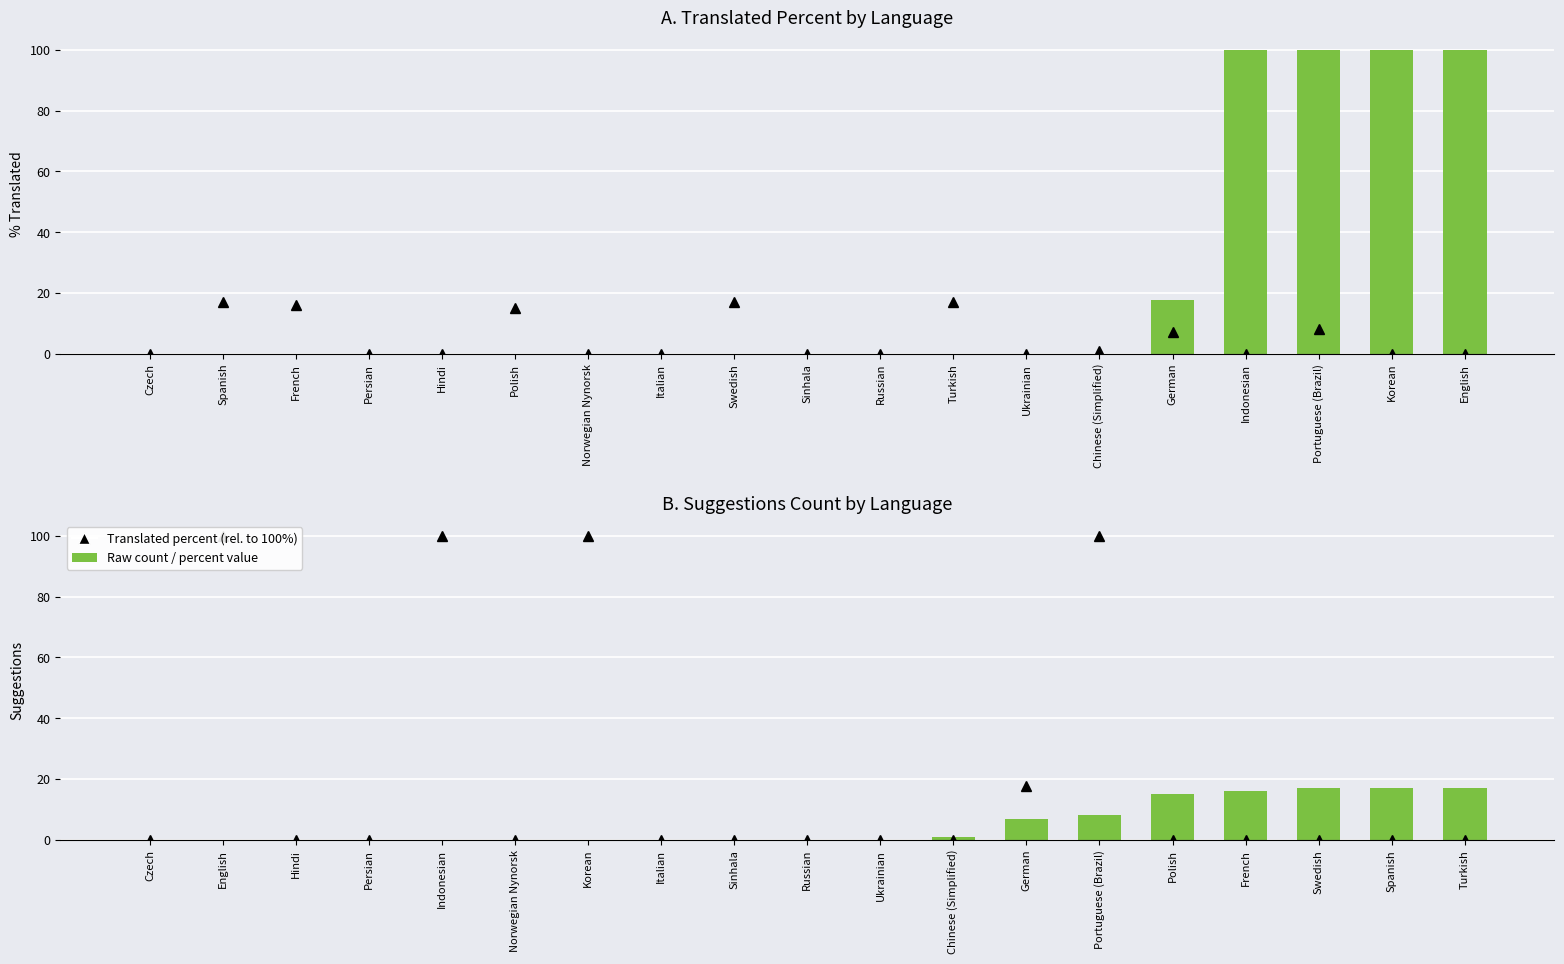

What is the difference between the maximum and minimum values in the translated_percent series?

100.0